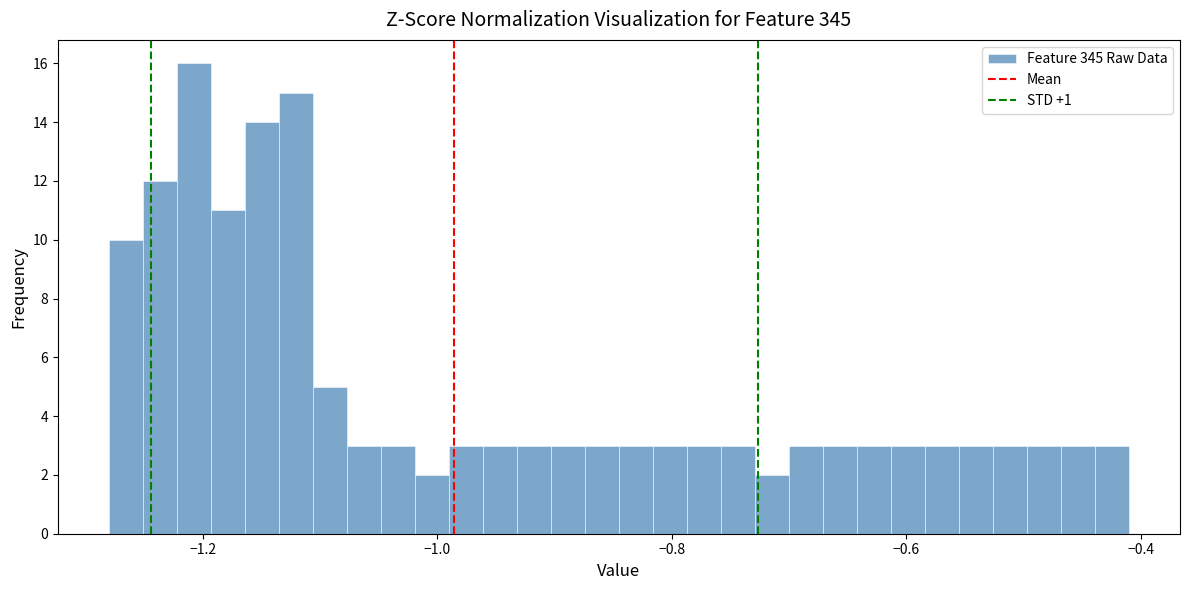

Around what value on the x-axis is the tallest bar? Give the approximate position of its centre, as read against the axis.

-1.20